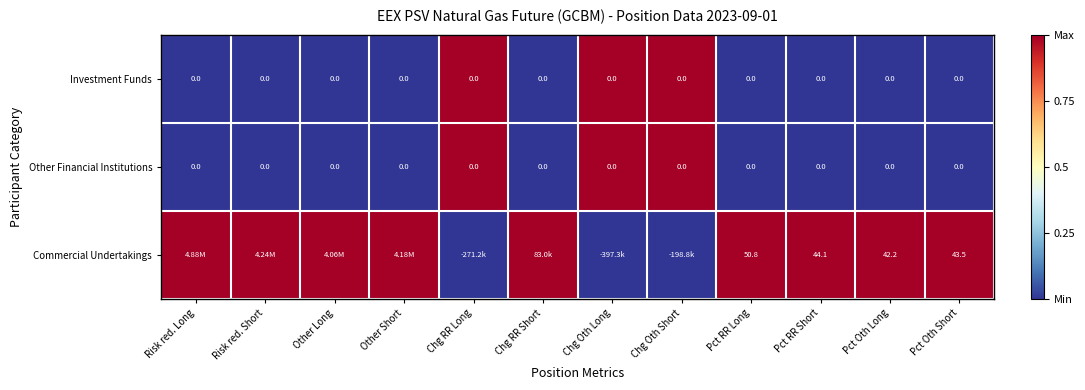

How many distinct data groups are displayed?

3